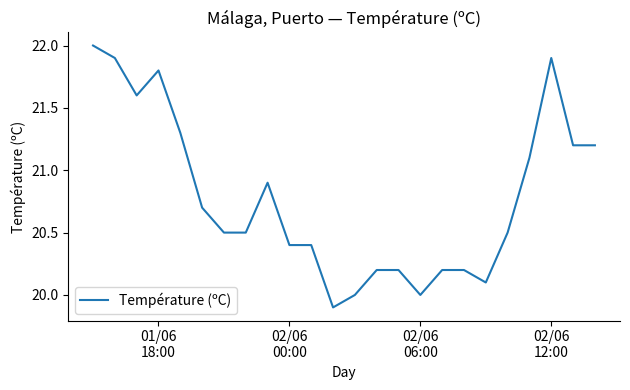

What is the average value?

20.8